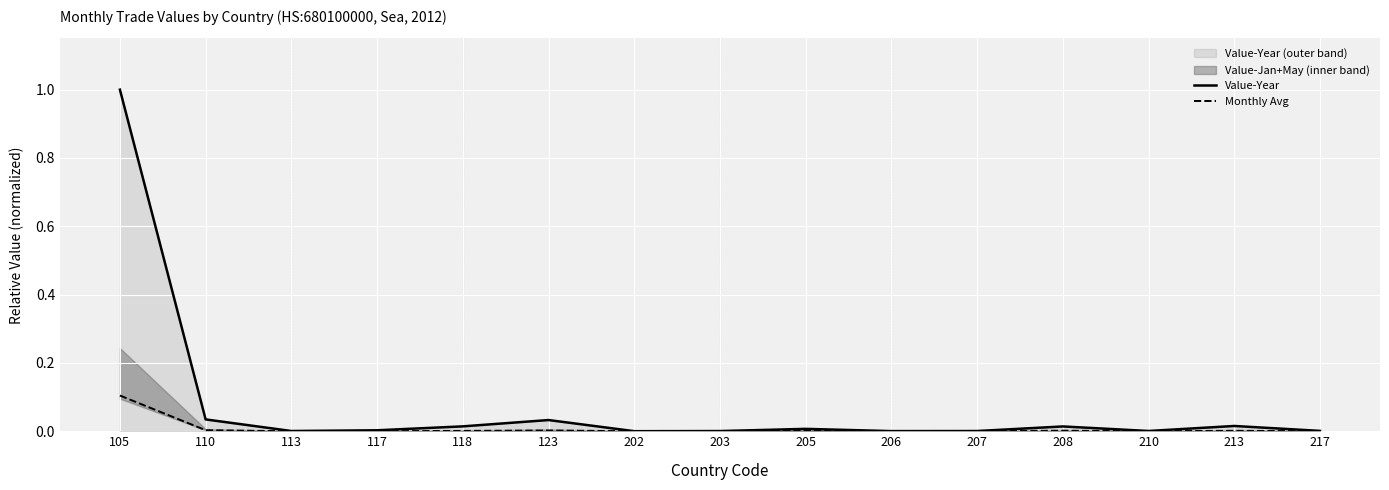

True or false: Monthly Avg and Value-Year intersect in this chart.

False